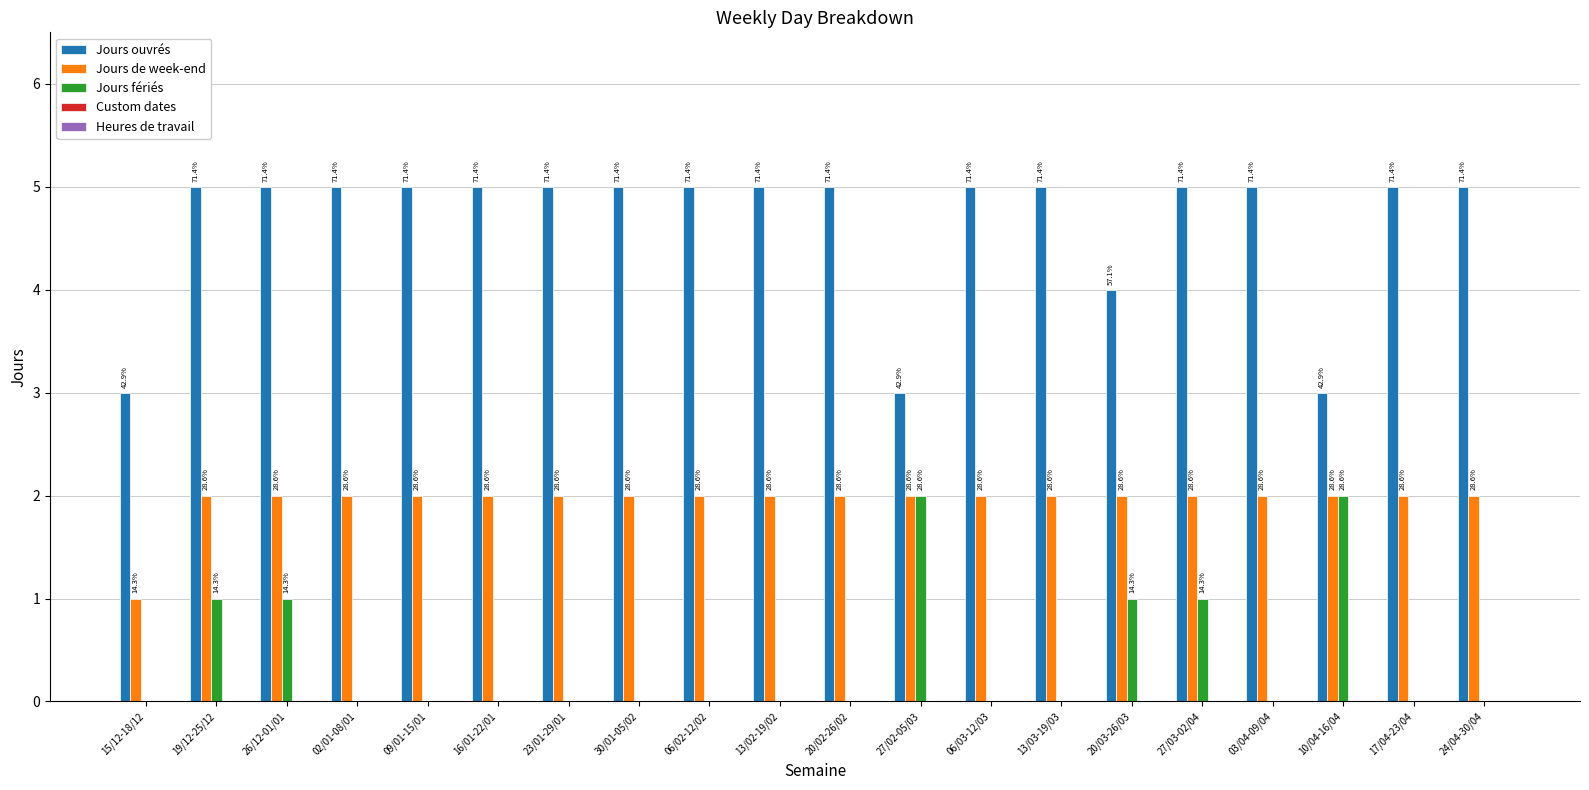

Are the bars grouped side by side (vs. stacked)?

Yes